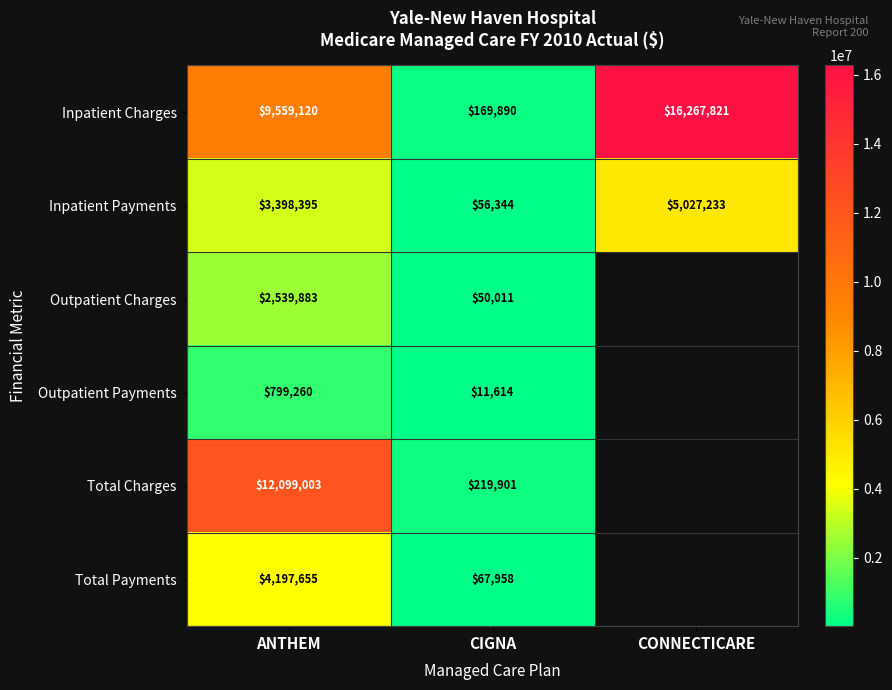

Between ANTHEM and CIGNA, which series saw the biggest shift?

Total Charges